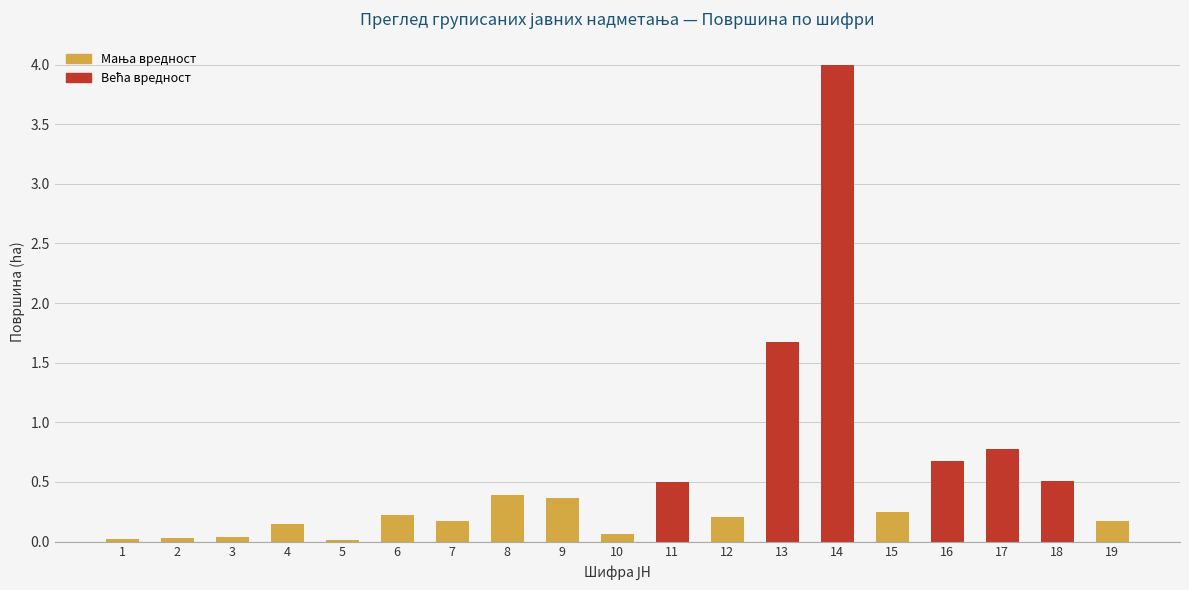

At which category does the chart reach its peak across all series?

14